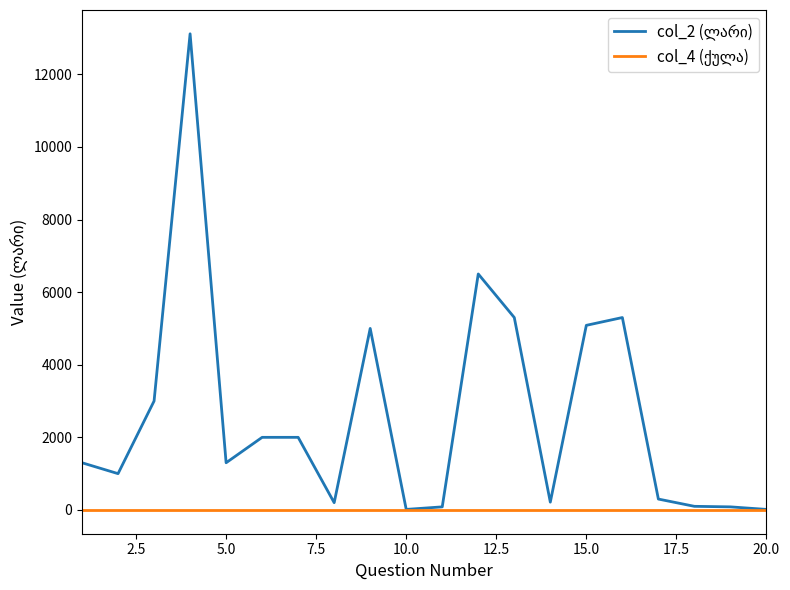

Is this an area chart (filled region under the line)?

No